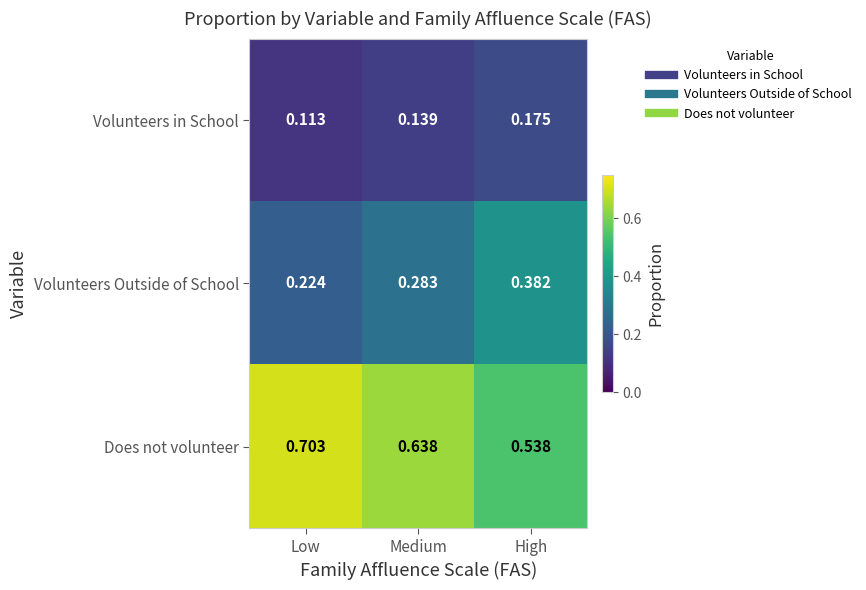

List the series in order of their overall mean, highest first.

Does not volunteer, Volunteers Outside of School, Volunteers in School